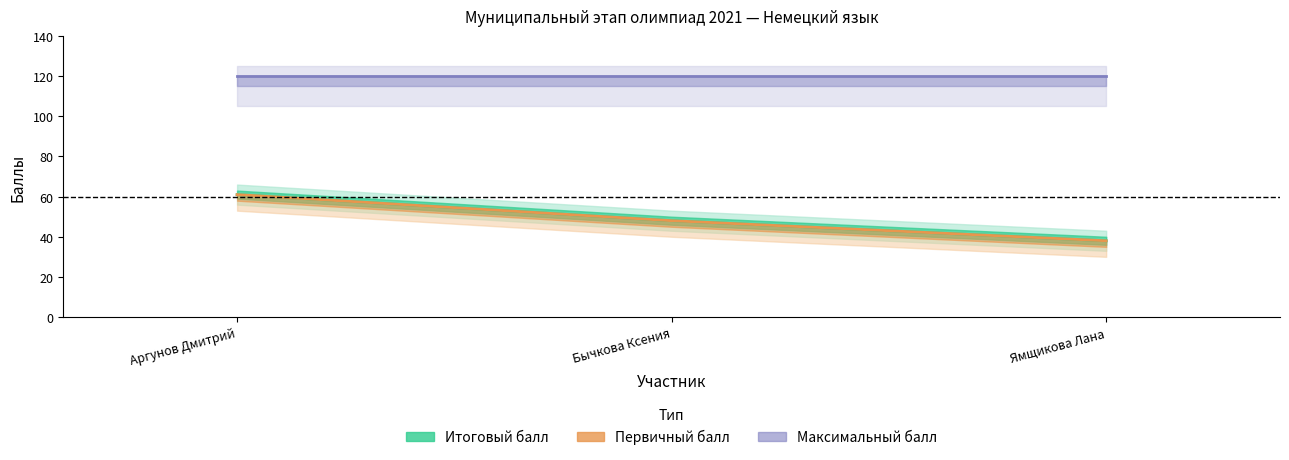

Is the value of Максимальный балл at Ямщикова Лана greater than the value of Итоговый балл at Ямщикова Лана?

Yes